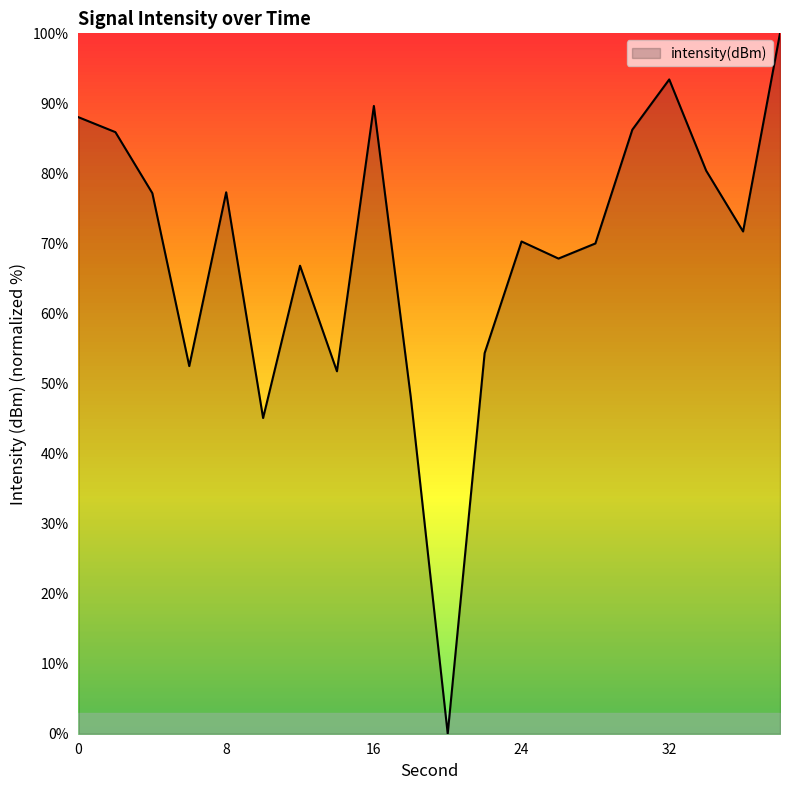

What is the maximum value shown in the chart?

100.0